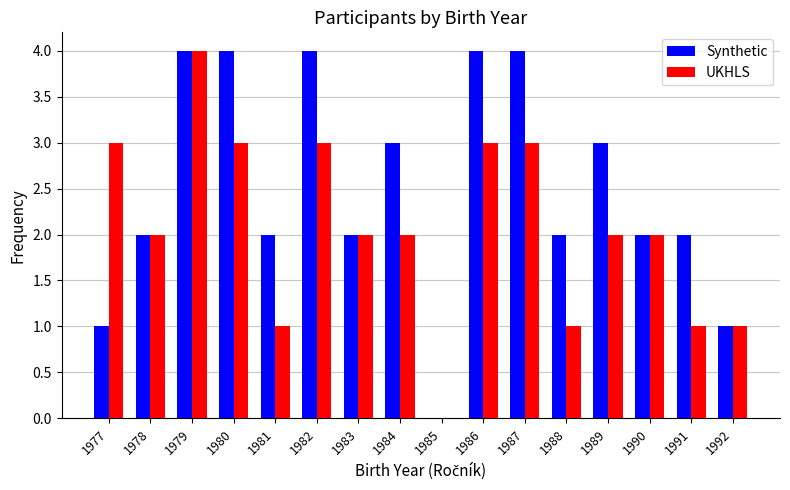

Which series has the largest total across all categories?

Synthetic